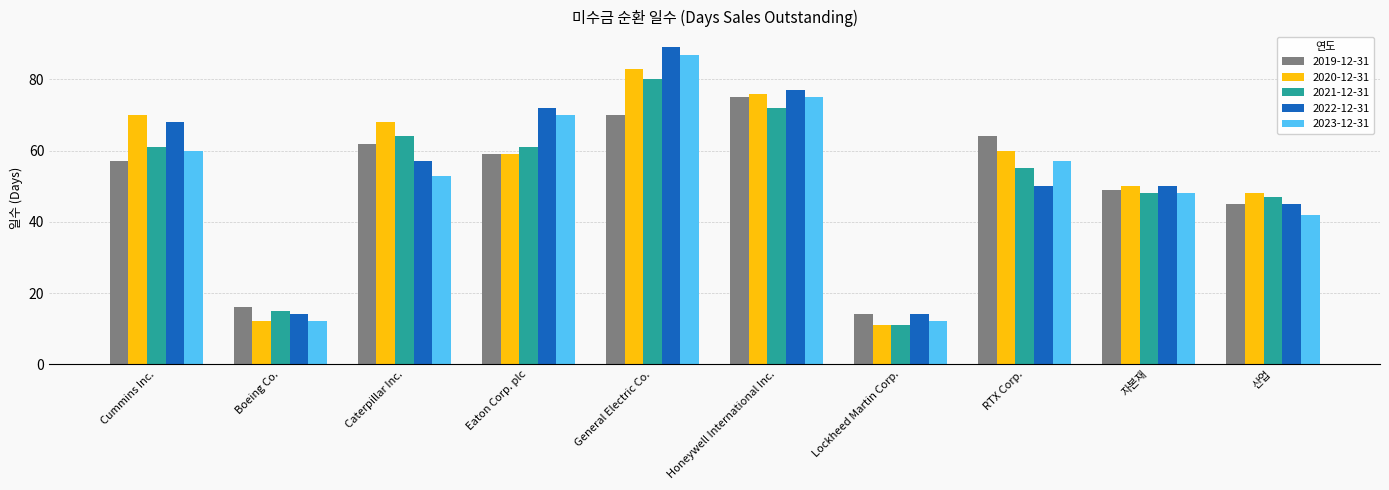

What is the difference between the highest and lowest values at Eaton Corp. plc?

13